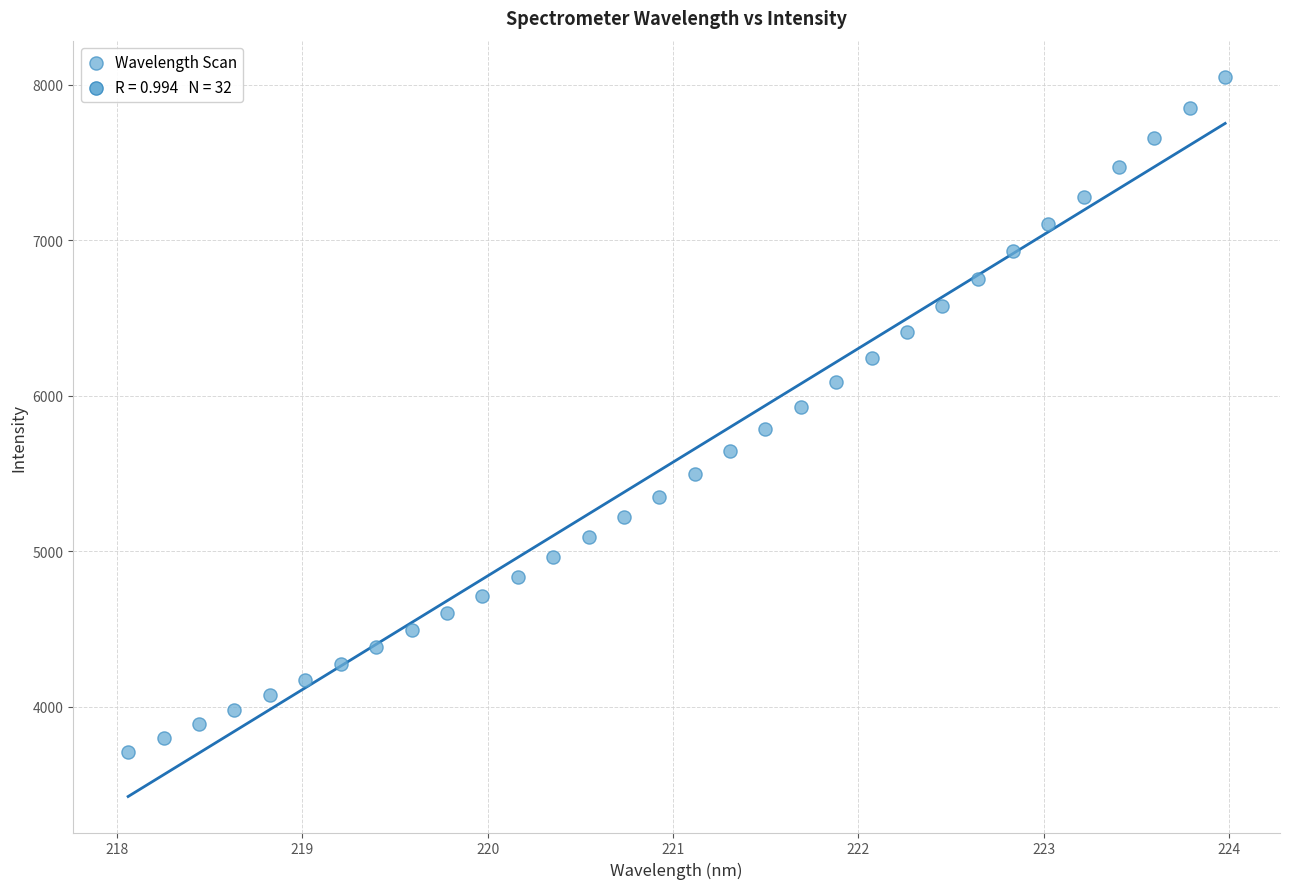

What is the range of Y values (max minus min)?

4340.1